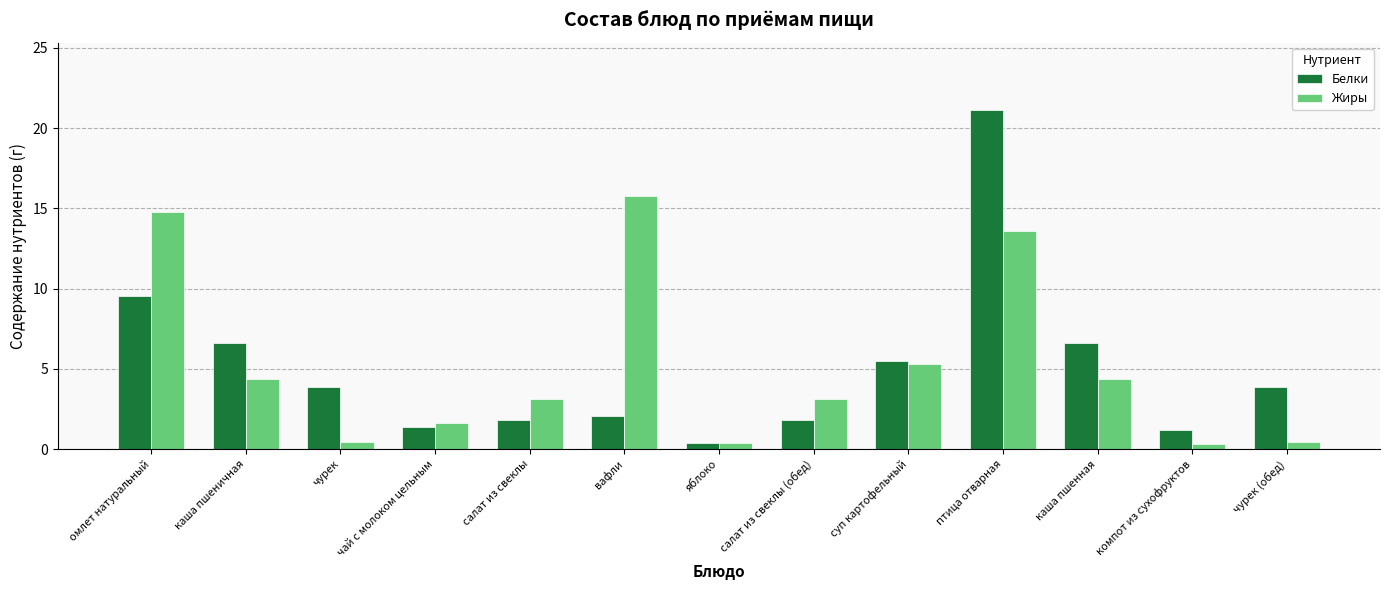

Rank the series by their maximum value, from lowest to highest.

Жиры, Белки